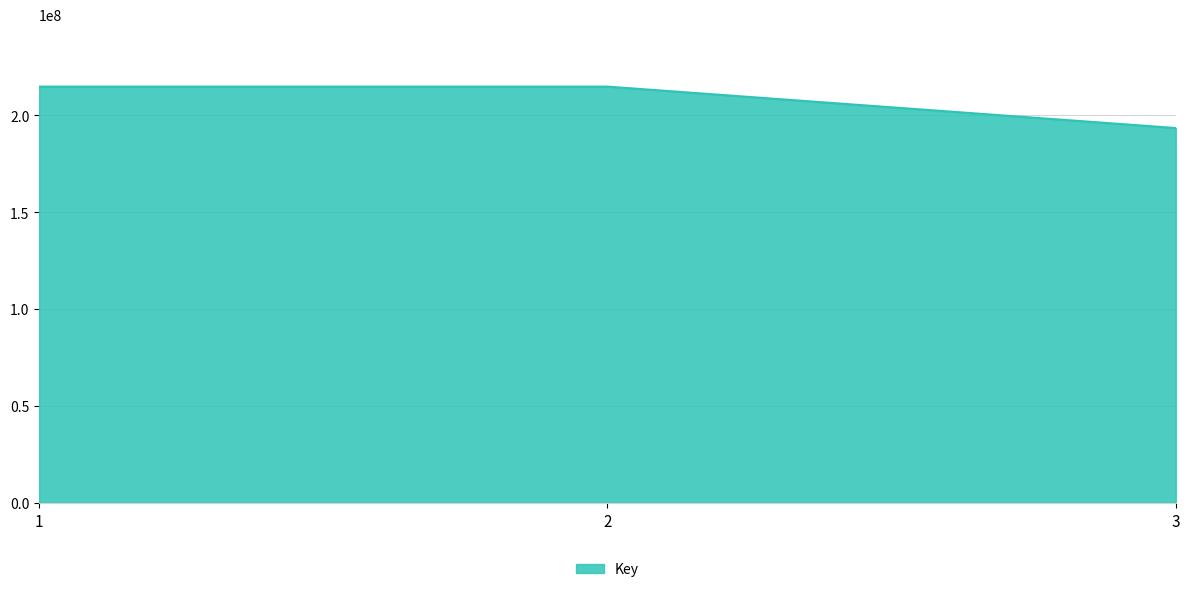

How many lines are shown in the chart?

1